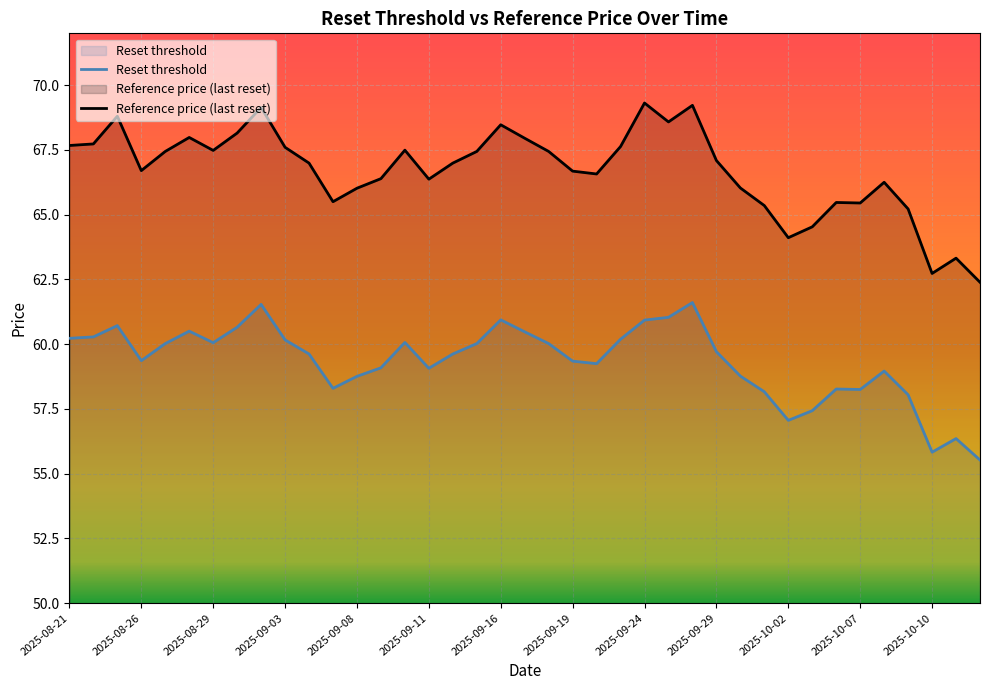

Which series has the largest total across all categories?

Reference price (last reset)